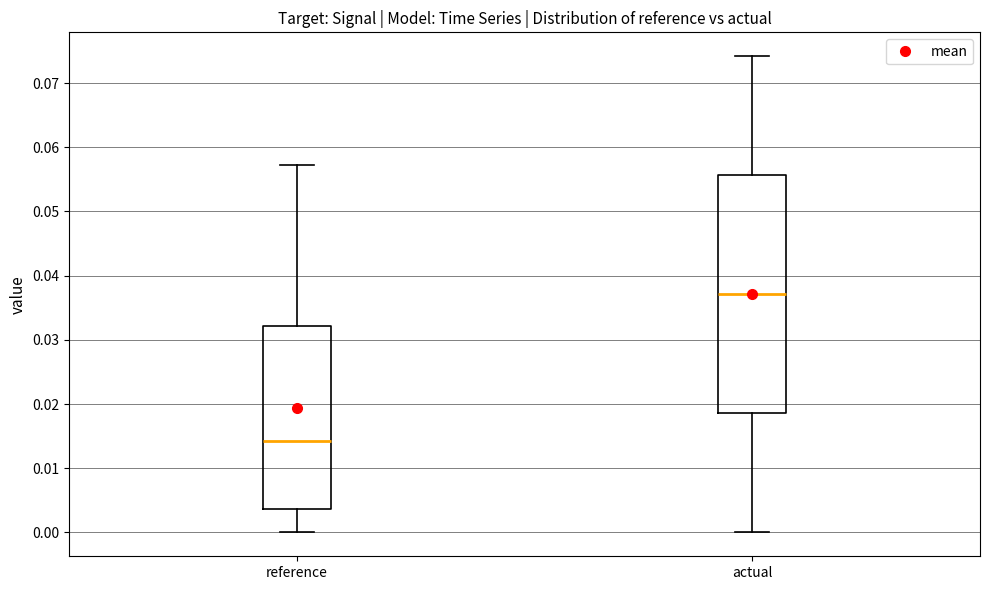

Which box is the tallest, from its lower edge to its upper edge?

actual